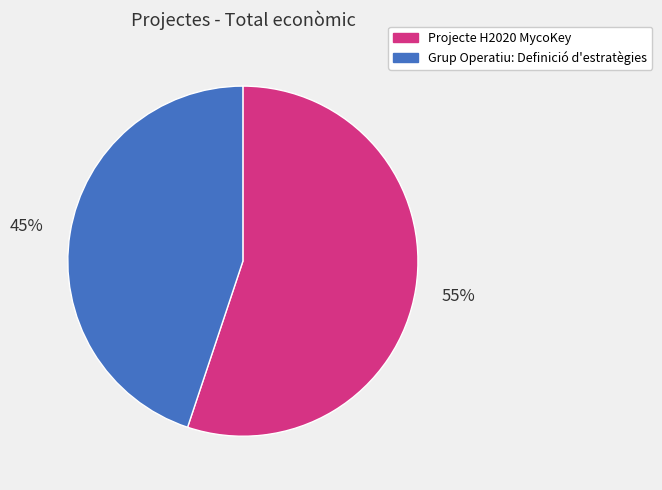

Is the sum of Grup Operatiu: Definició d'estratègies and Projecte H2020 MycoKey greater than half?

Yes